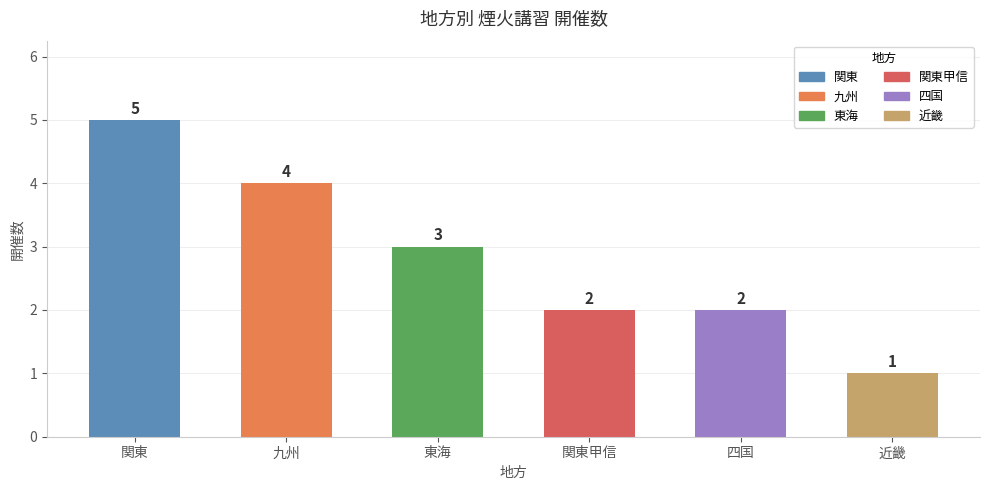

At which label does the data first exceed 3?

関東